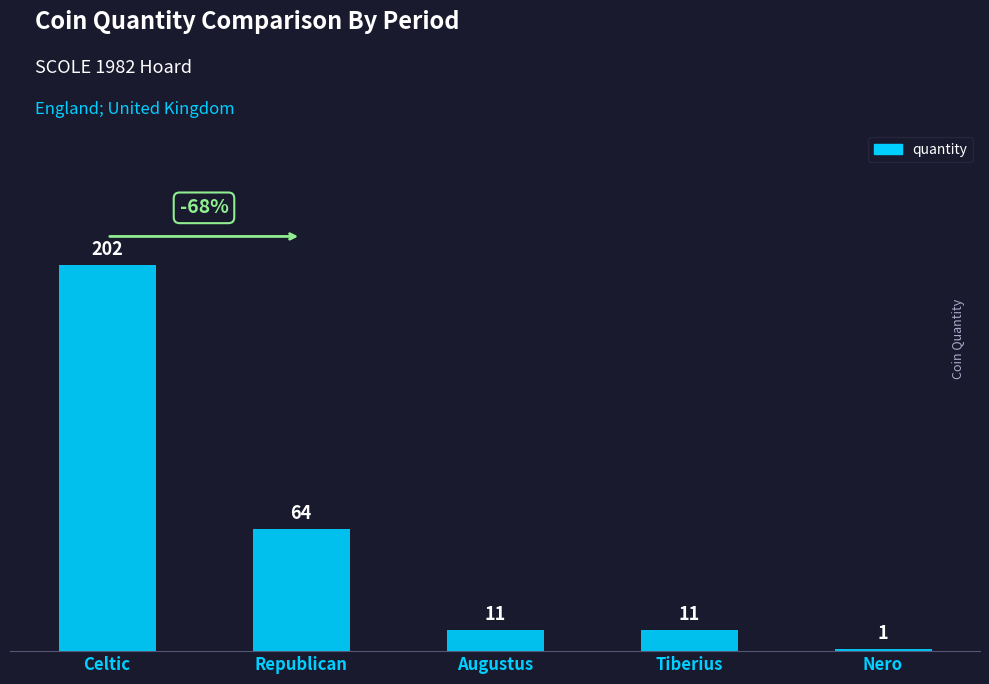

What is the minimum value shown in the chart?

1